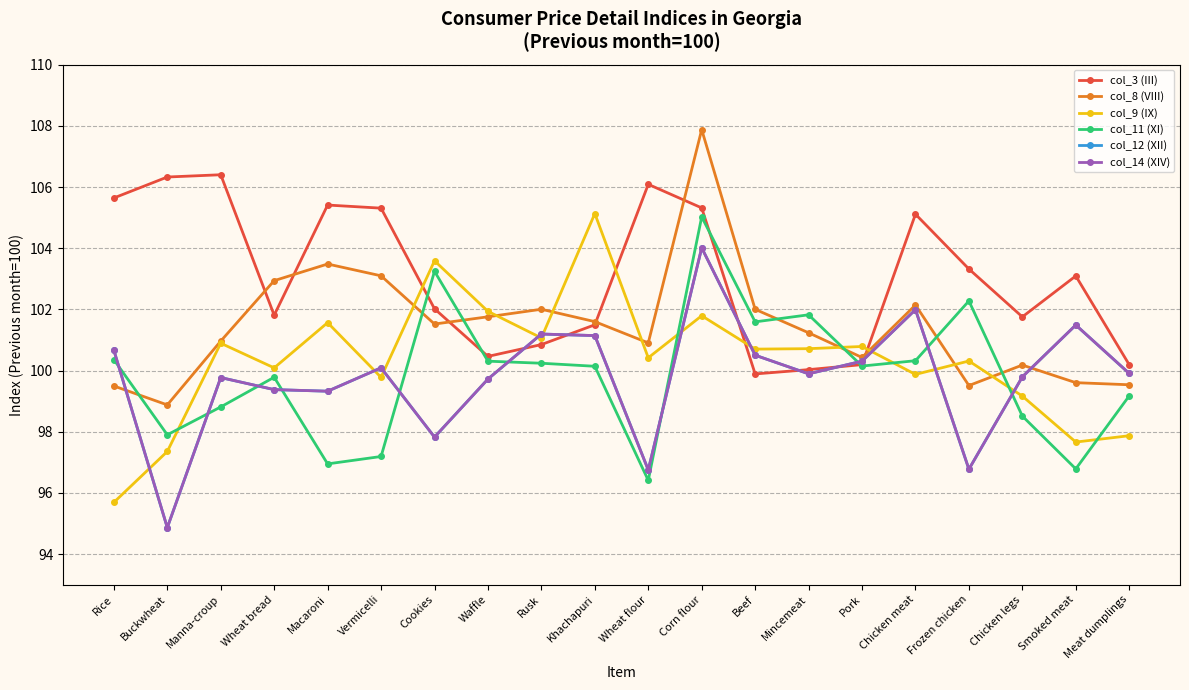

Is this an area chart (filled region under the line)?

No